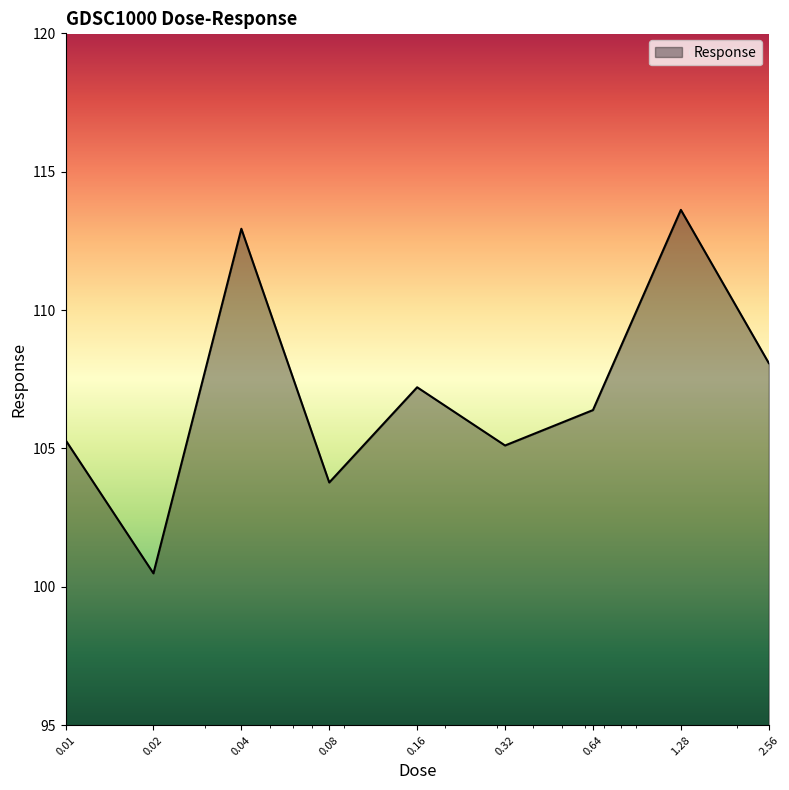

How many interior local peaks (higher than both neighbors) does the data have?

3